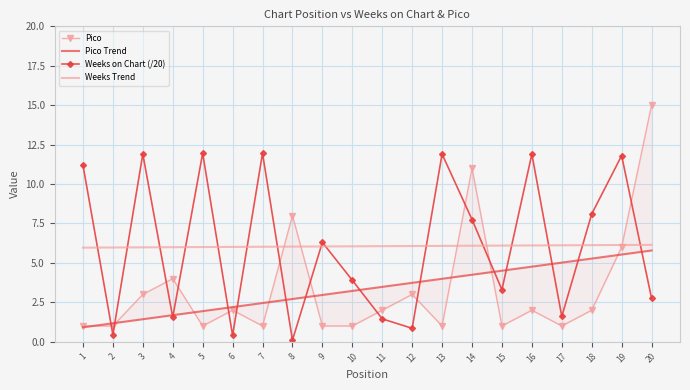

At how many categories does at least one series exceed 3?

20